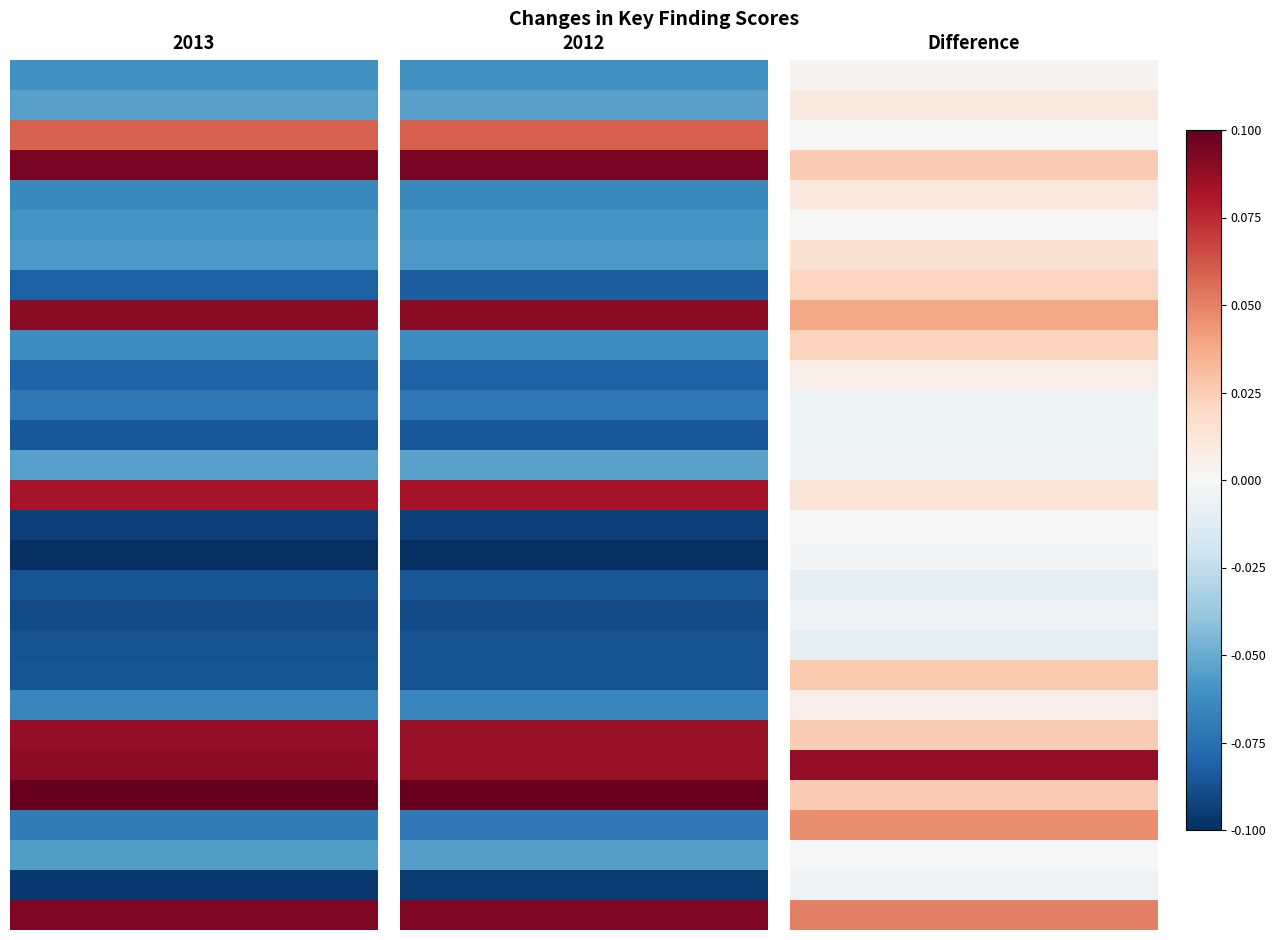

How many distinct data groups are displayed?

29